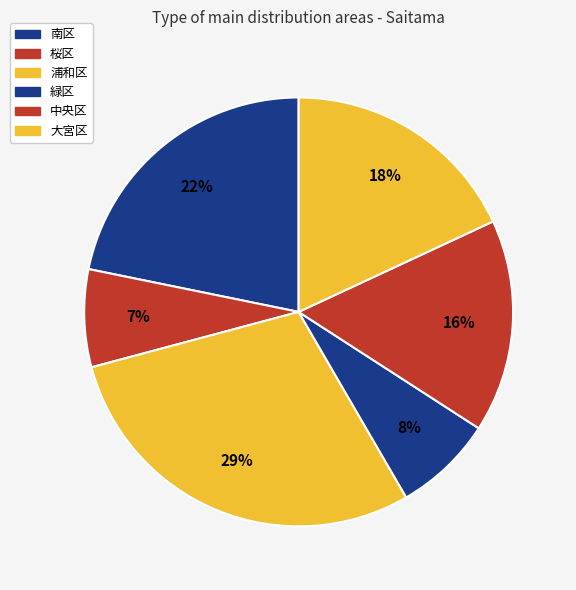

Which category has the smallest portion of the pie?

桜区